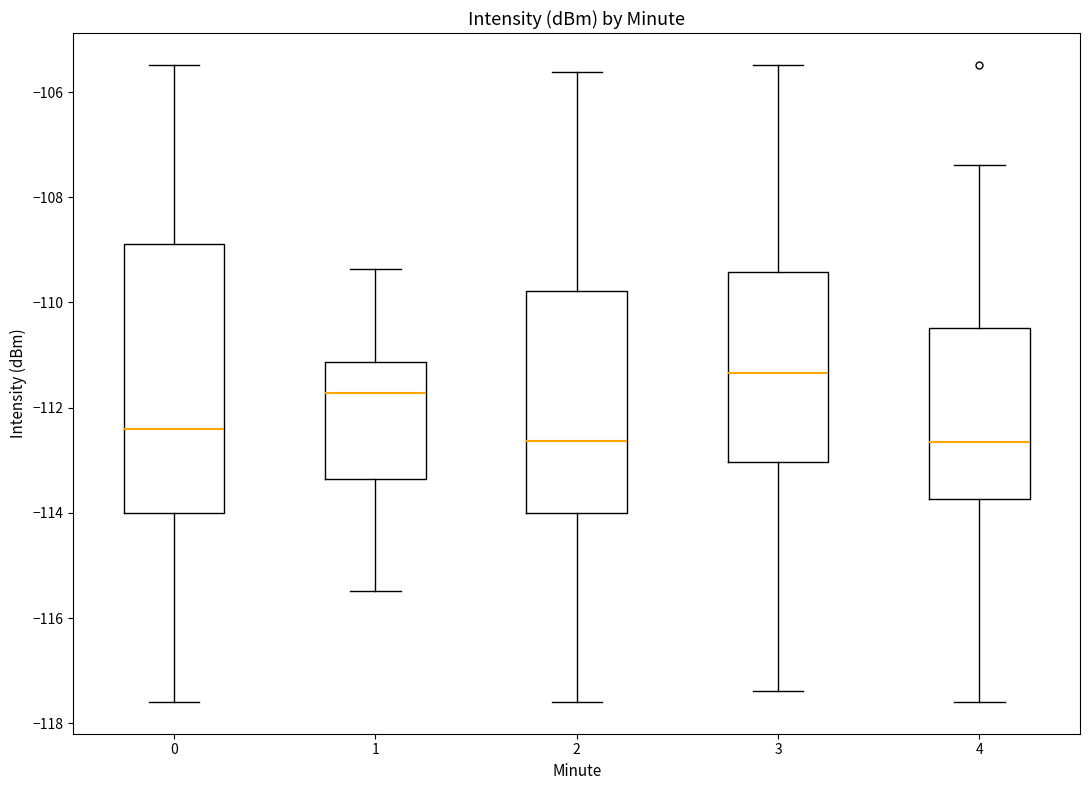

Which box's median line is the highest?

3